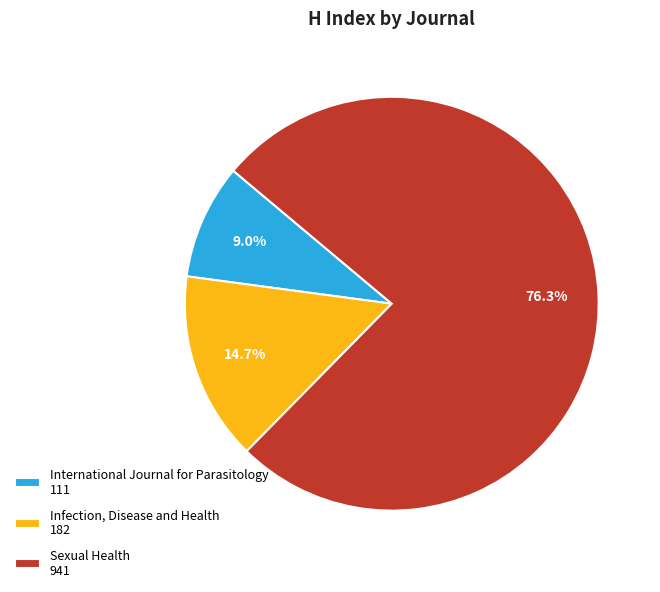

What is the largest slice in the pie chart?

Sexual Health